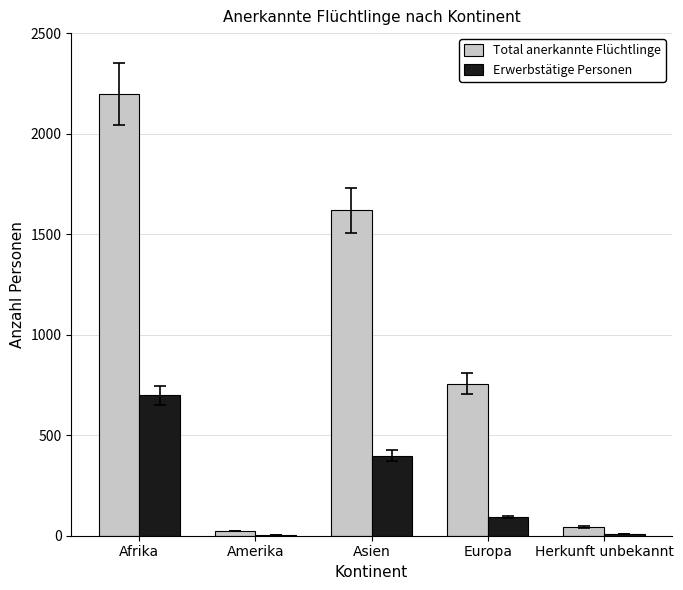

What is the sum of all Total anerkannte Flüchtlinge values?

4637